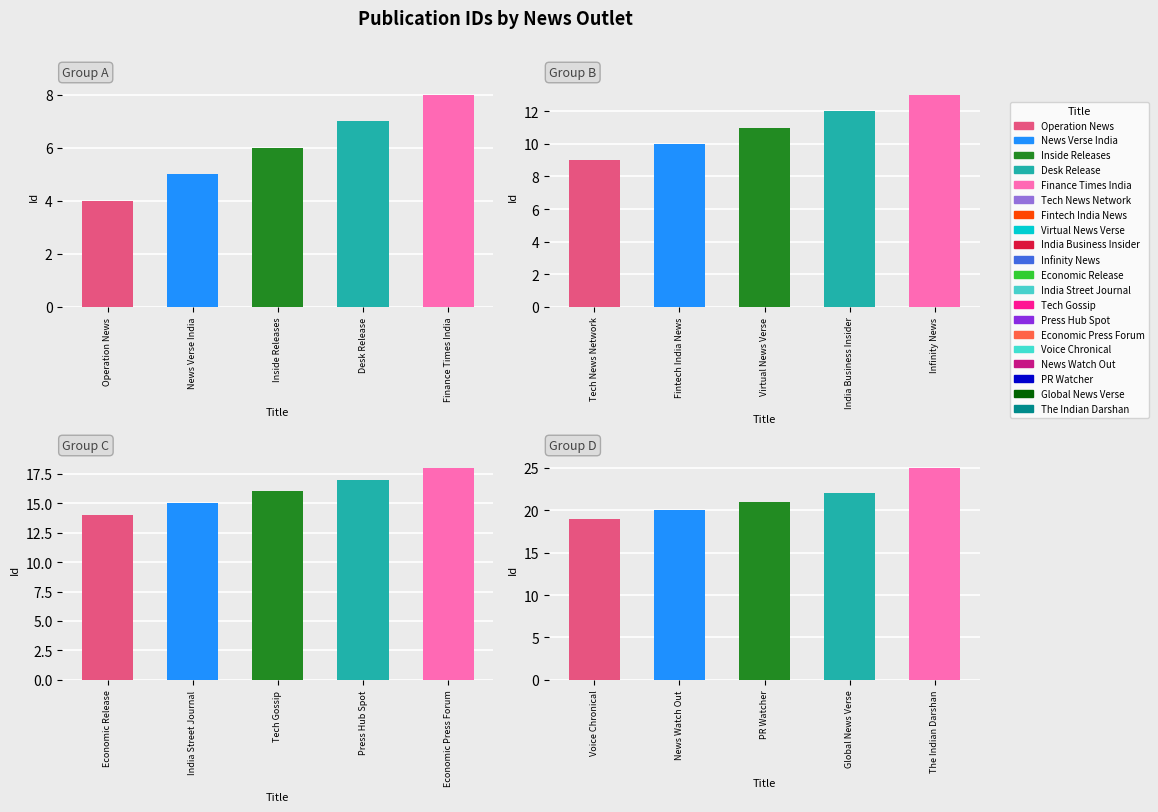

What is the ratio of the value at Tech News Network to the value at Tech Gossip?

0.6